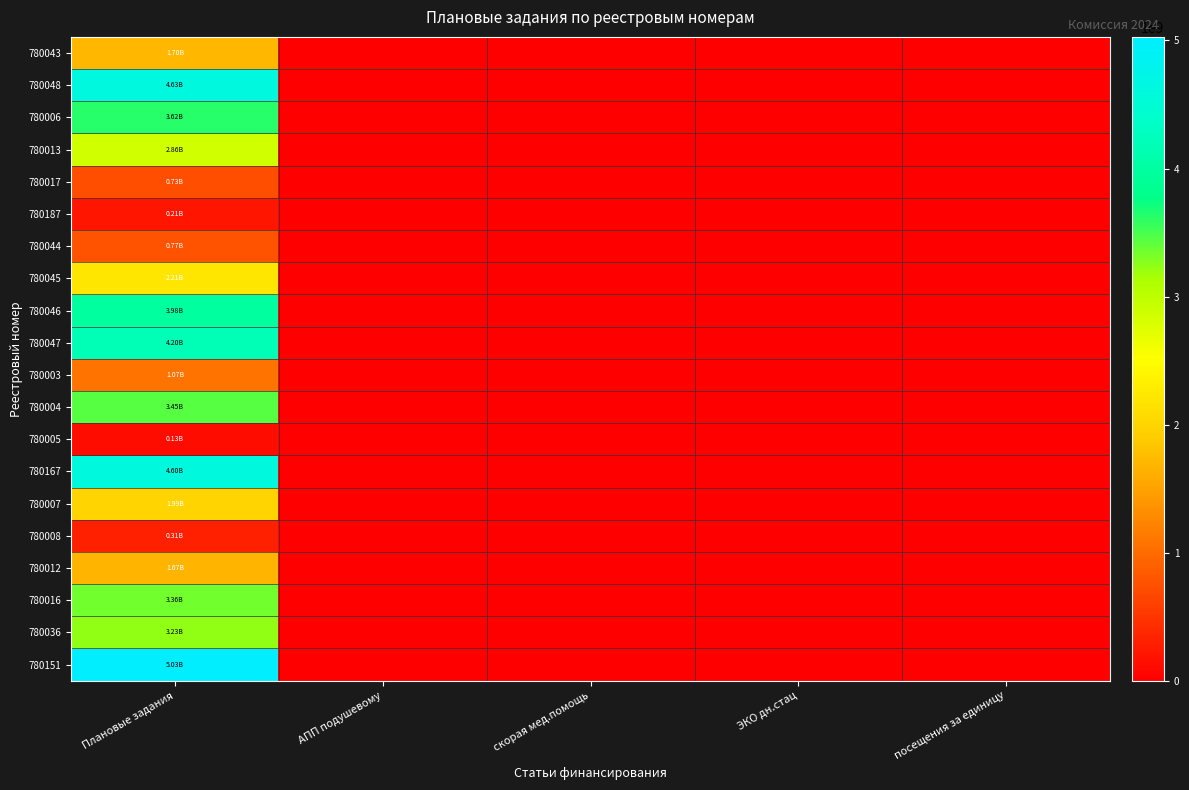

Which has a higher value, Плановые задания or скорая мед.помощь?

Плановые задания